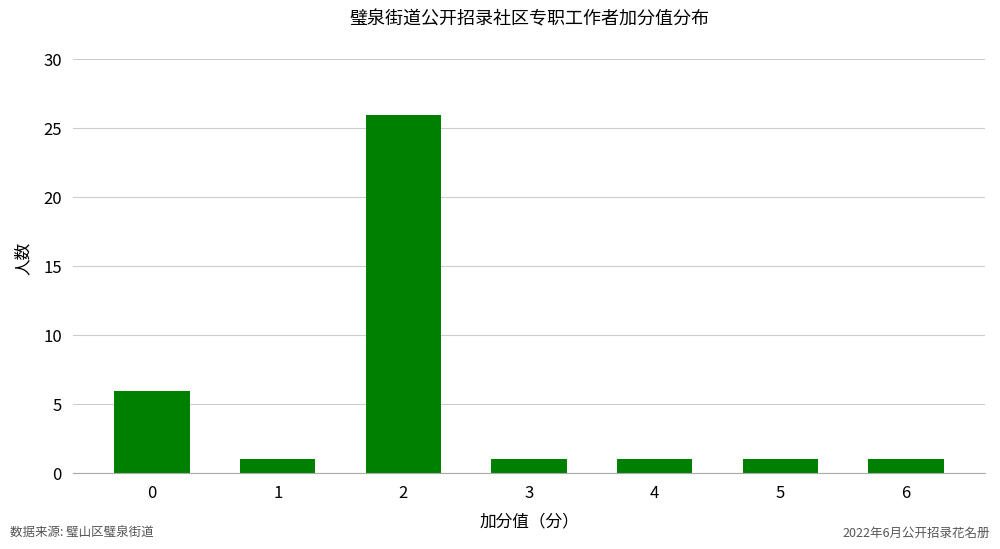

True or false: the data shows 2 at 3.

False